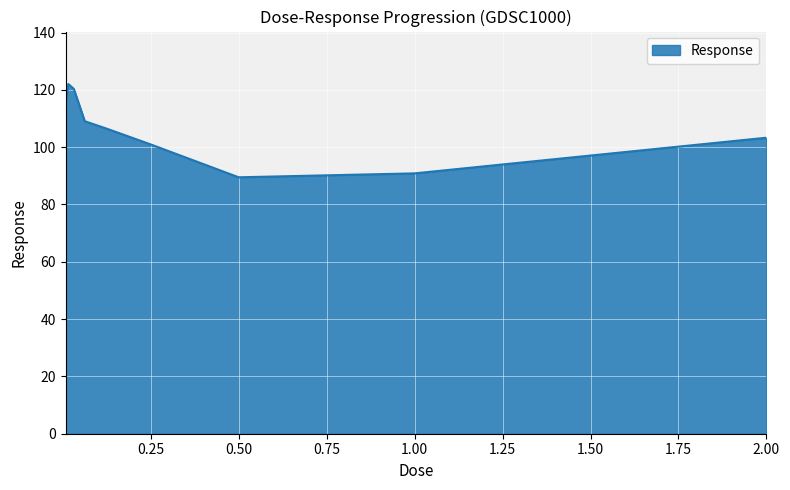

What is the minimum value shown in the chart?

89.5